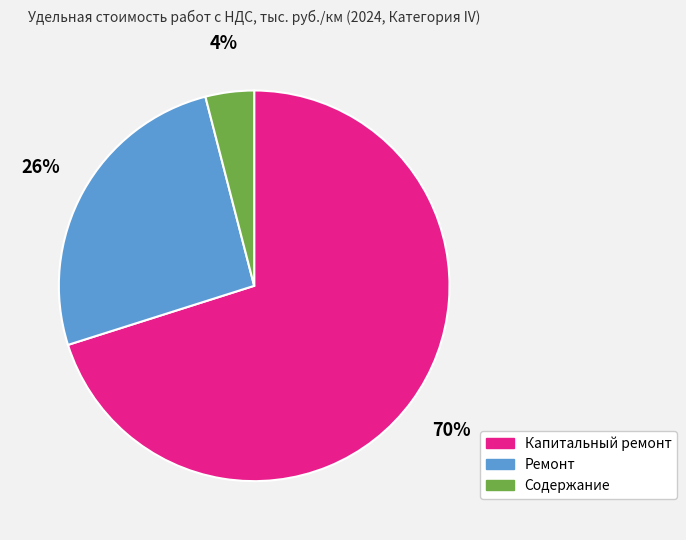

Rank the categories by value from highest to lowest.

Капитальный ремонт, Ремонт, Содержание